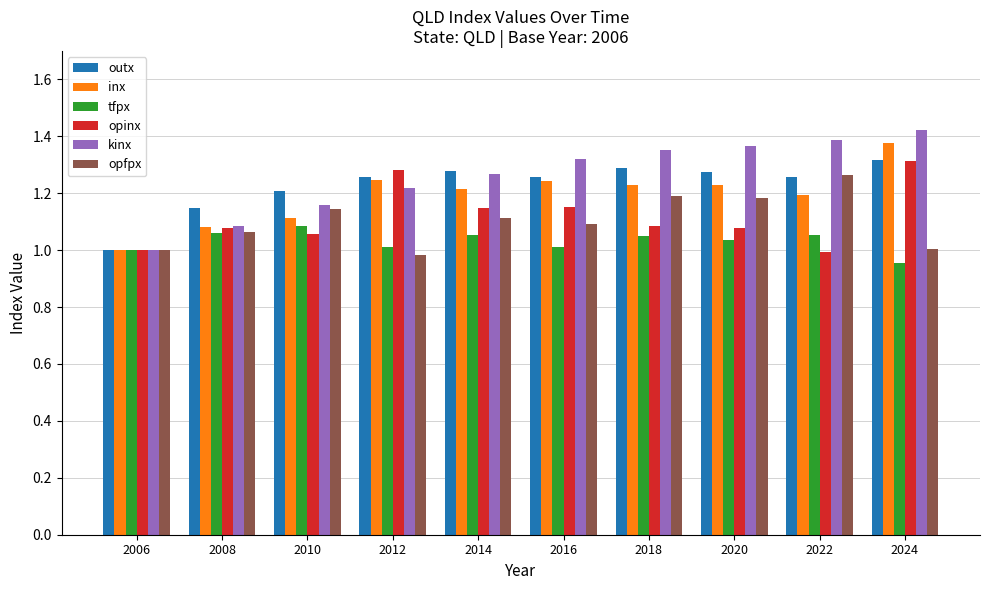

What is the sum of all kinx values?

12.6